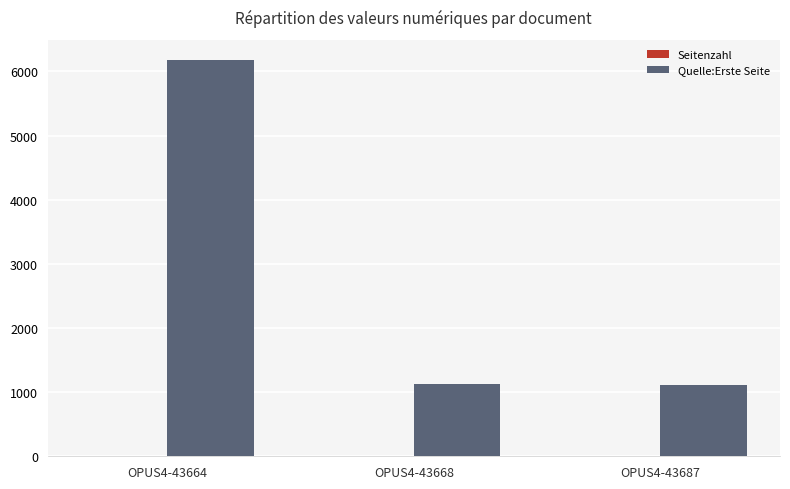

Which series changed the most between OPUS4-43664 and OPUS4-43668?

Quelle:Erste Seite